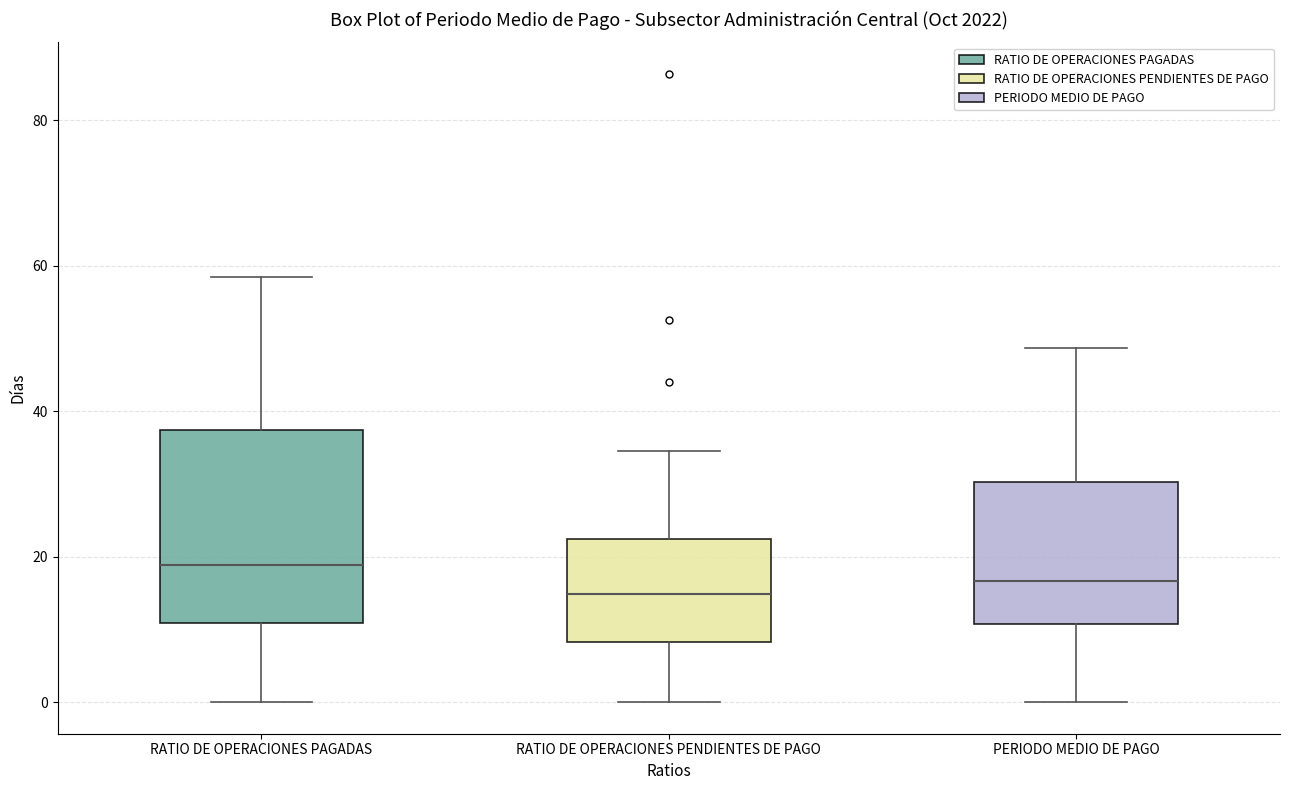

Which box is the tallest, from its lower edge to its upper edge?

RATIO DE OPERACIONES PAGADAS